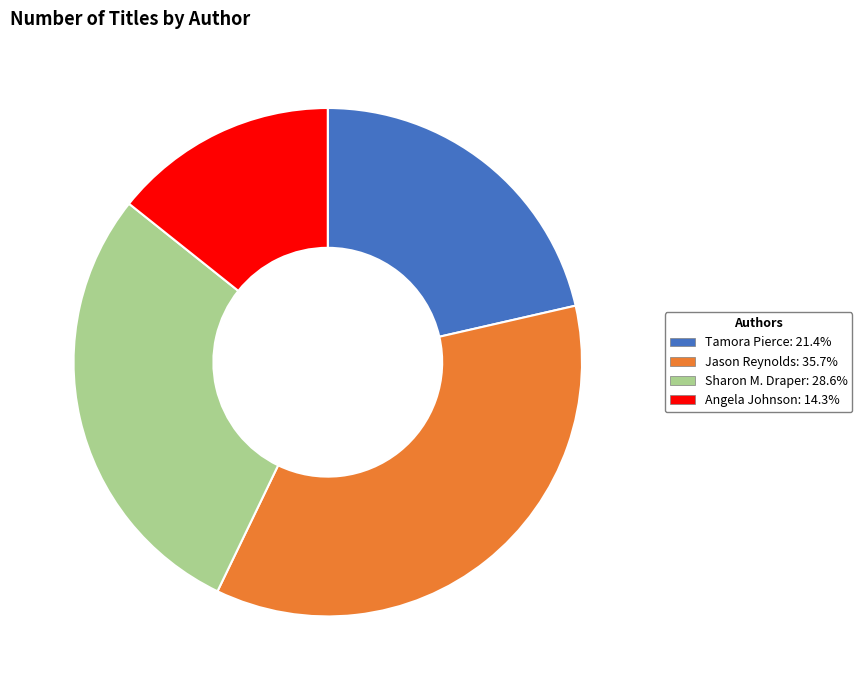

Rank the categories by value from highest to lowest.

Jason Reynolds, Sharon M. Draper, Tamora Pierce, Angela Johnson